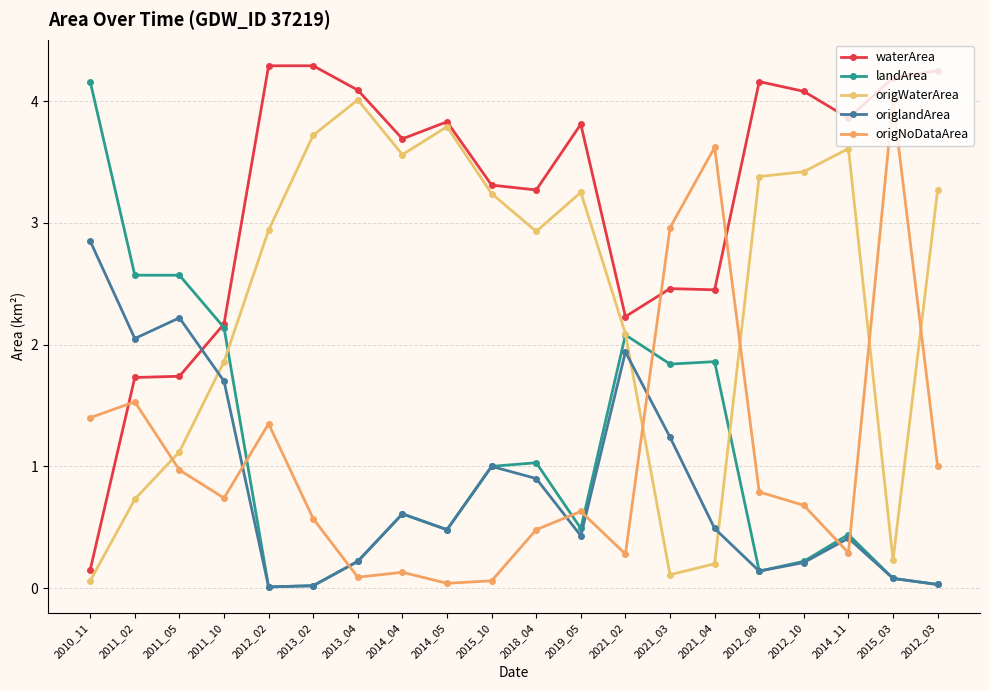

What is the difference between the maximum and minimum values in the landArea series?

4.2